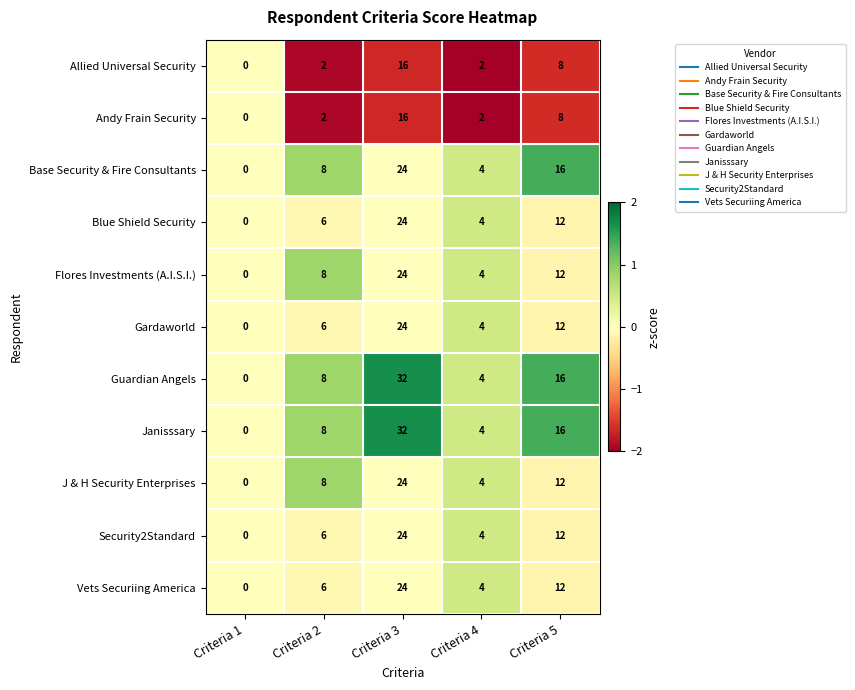

How many values in the J & H Security Enterprises series are below 8?

2